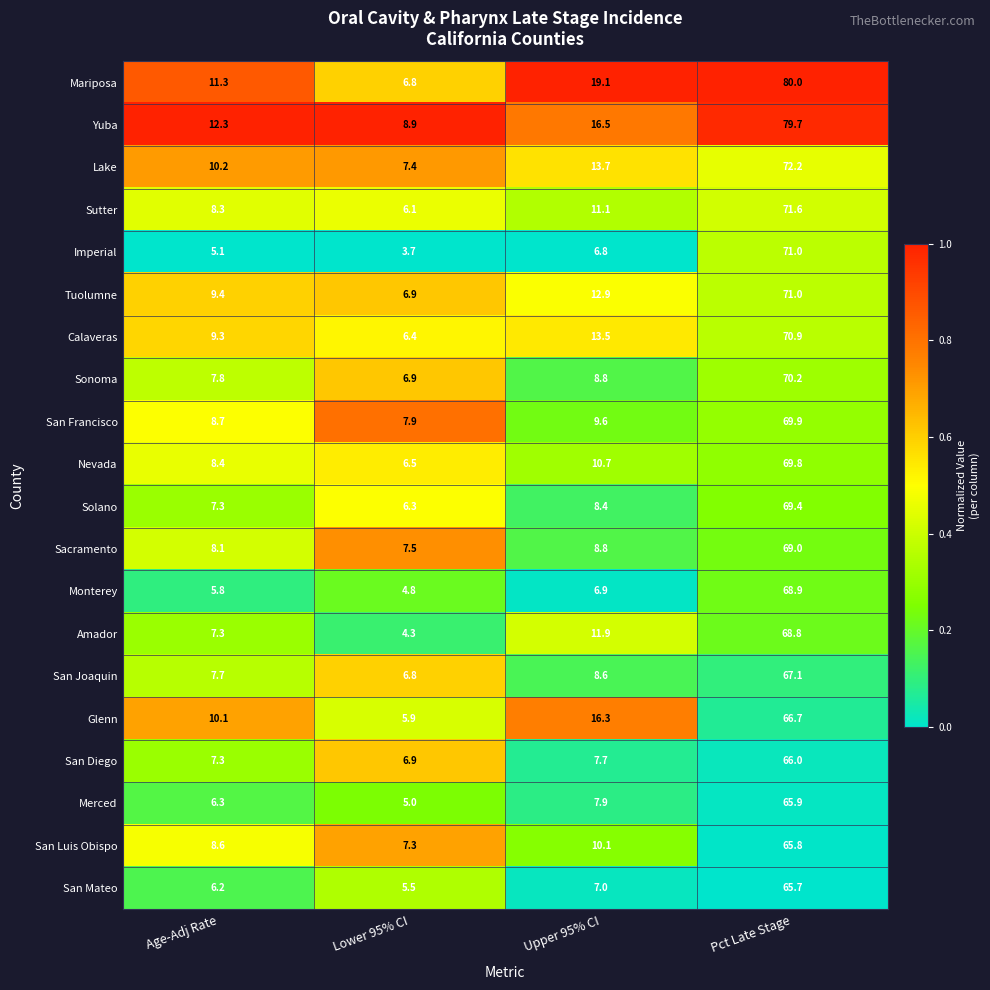

Count the number of data series in this chart.

20